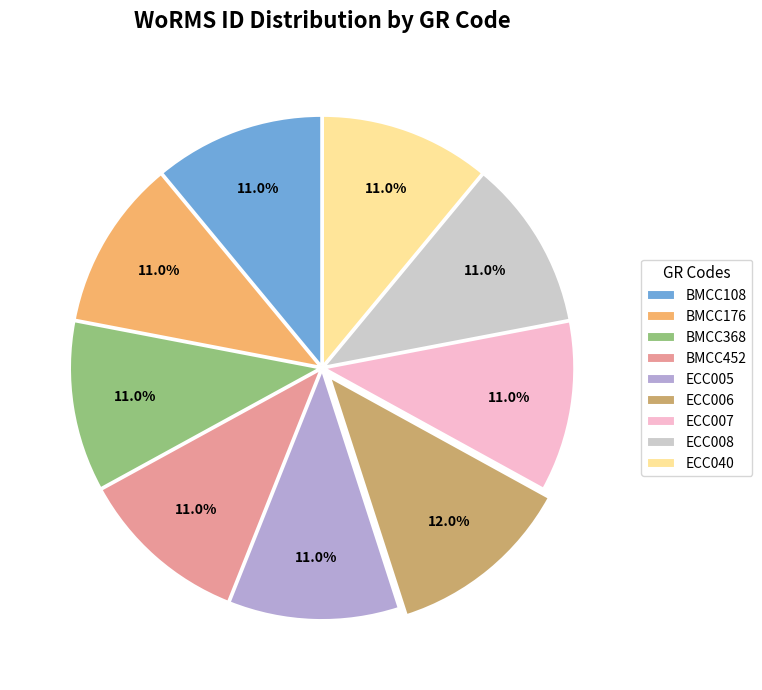

What percentage is NOT represented by ECC006?

88.0%